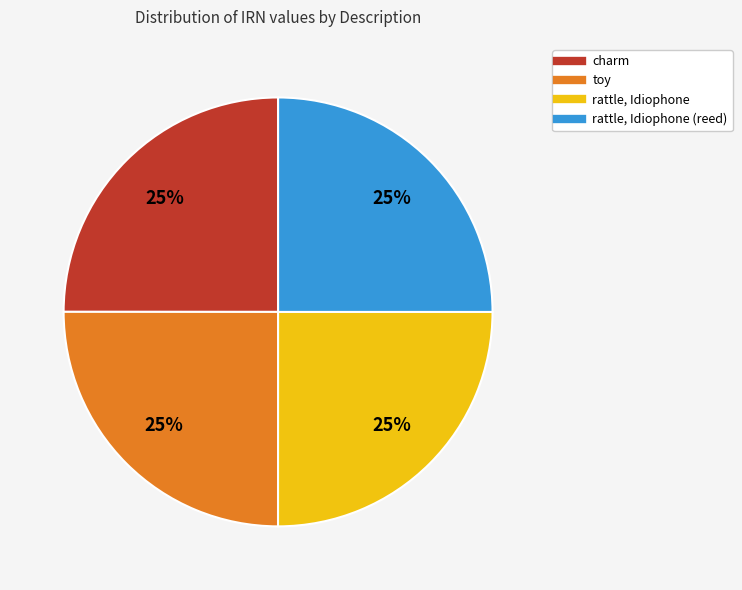

Is there a majority slice in this chart?

No